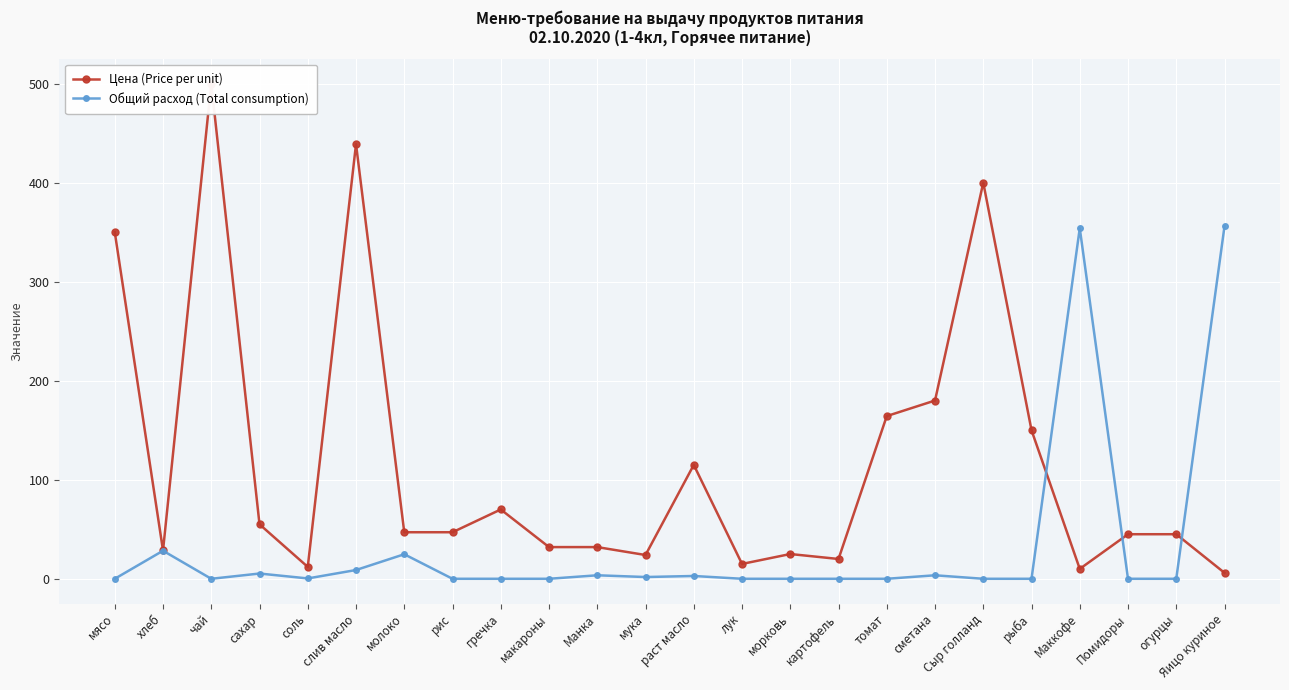

Rank the series by their average value, from highest to lowest.

Цена (Price per unit), Общий расход (Total consumption)